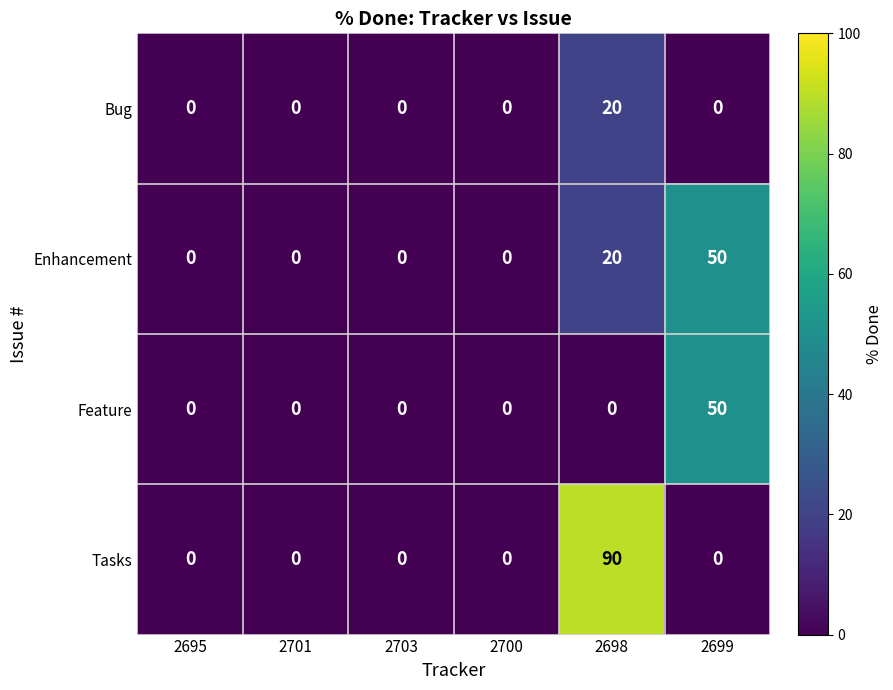

Rank the series by their average value, from lowest to highest.

Bug, Feature, Enhancement, Tasks